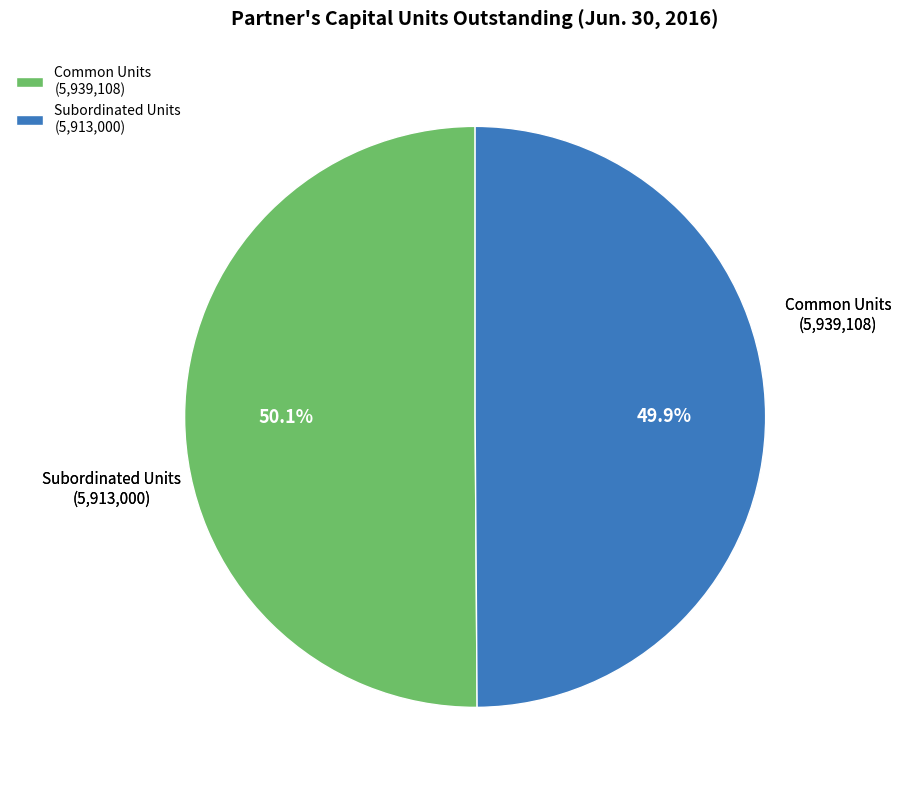

Count the number of slices in the pie.

2